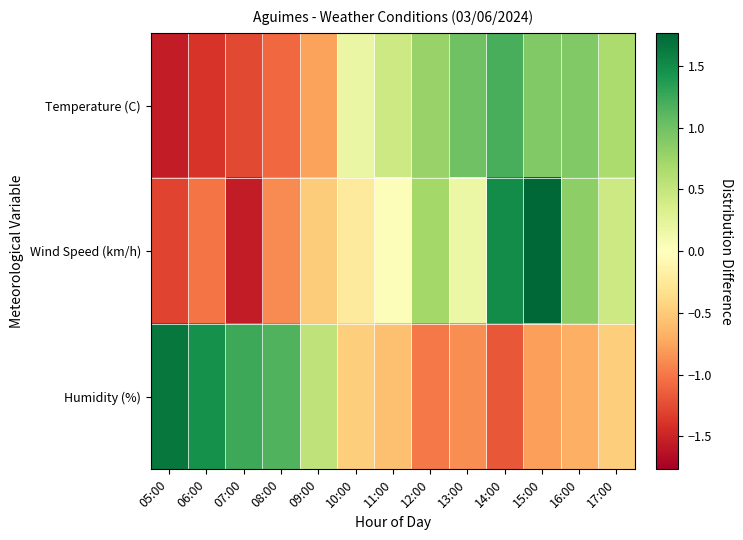

How many series are shown in this chart?

3